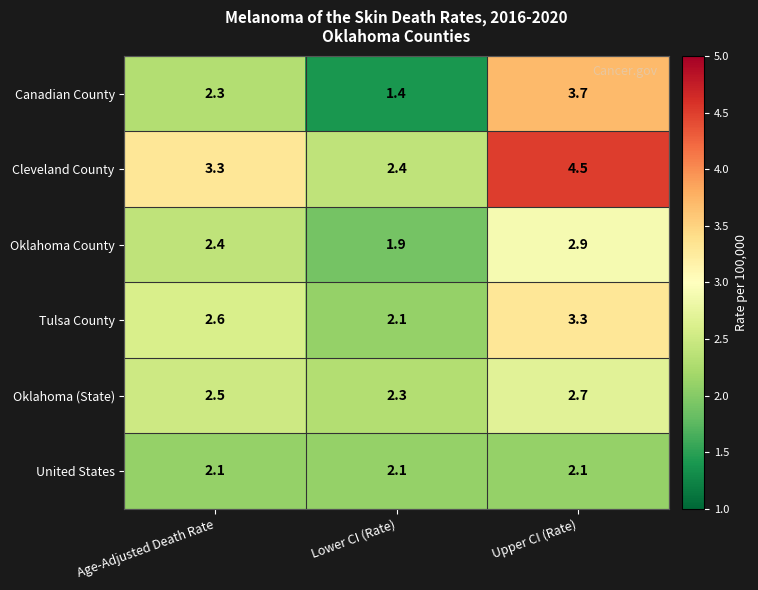

What is the difference between the highest and lowest values at Age-Adjusted Death Rate?

1.2